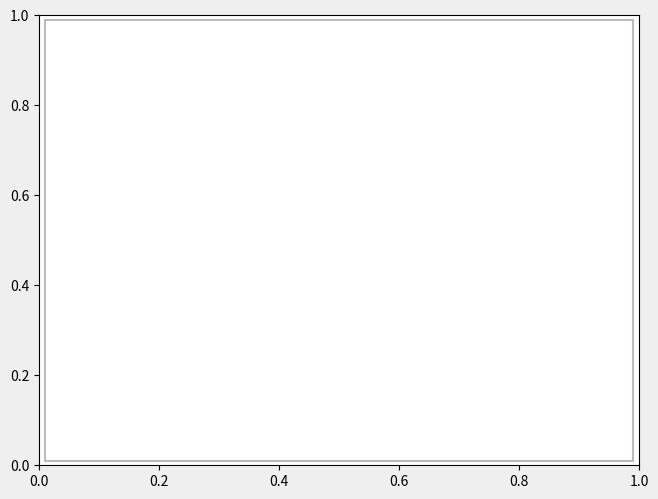

Count the number of slices in the pie.

6